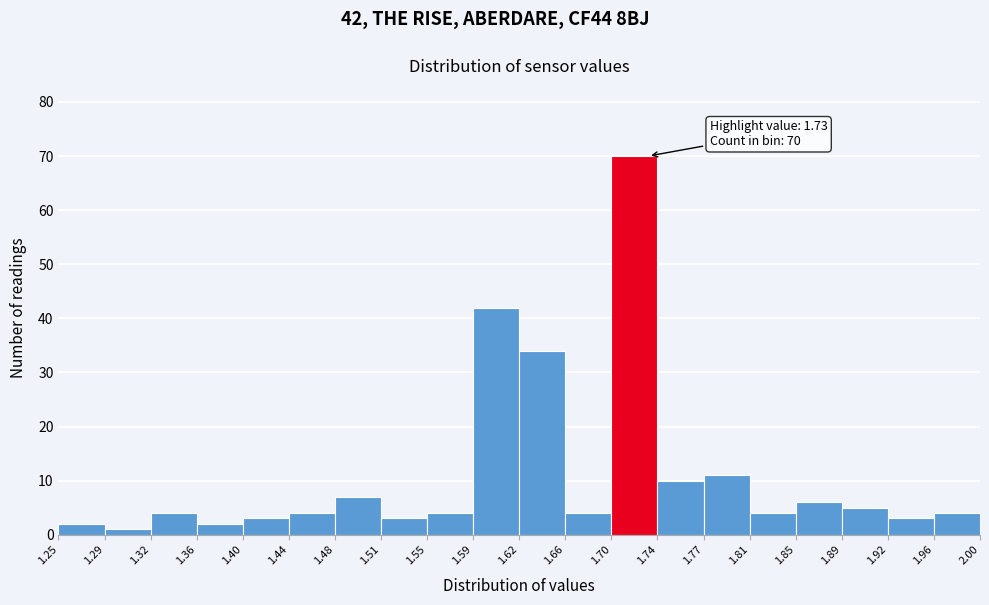

Which range on the x-axis has the tallest bar?

1.70 to 1.74